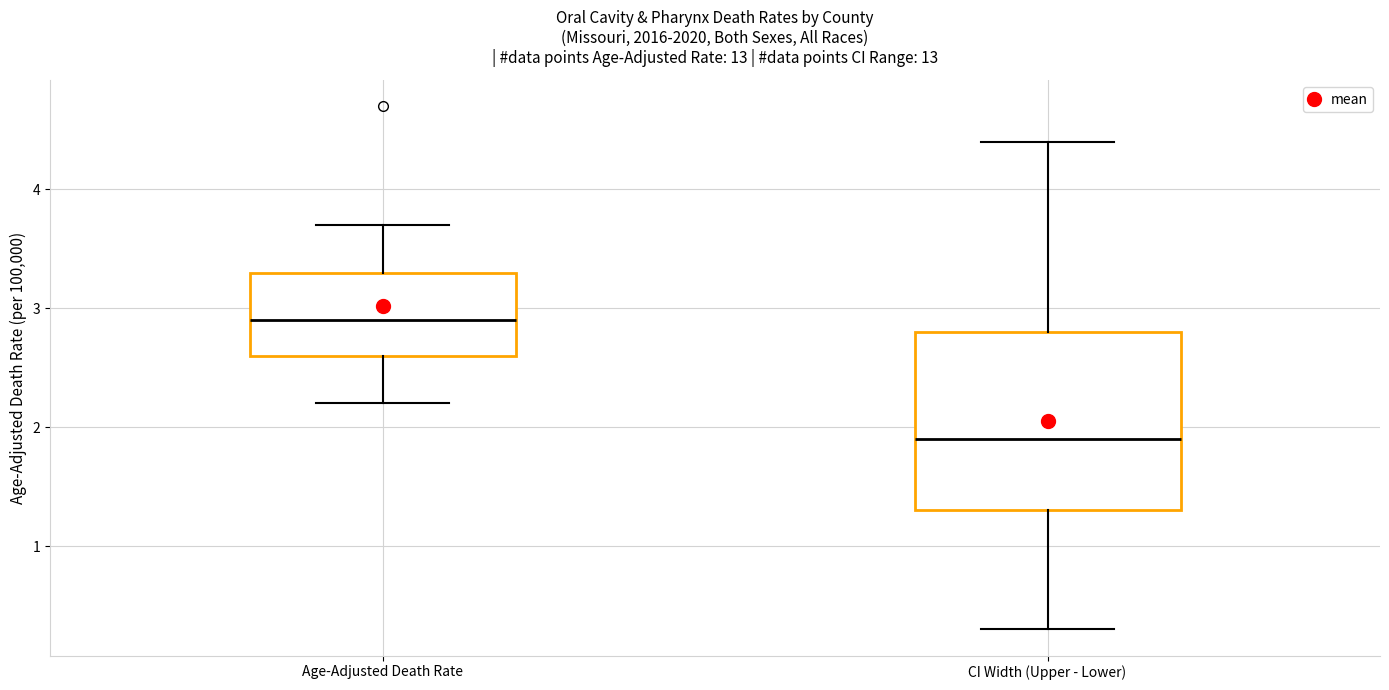

Reading left to right, read every box against the y-axis: the position of its median line, the range the box covers, and the ends of its whiskers. The values are not printed on the chart, so give them approximately, as read against the axis.

Age-Adjusted Death Rate: median 2.9, box 2.6 to 3.3, whiskers 2.2 to 3.7
CI Width (Upper - Lower): median 1.9, box 1.3 to 2.8, whiskers 0.3 to 4.4